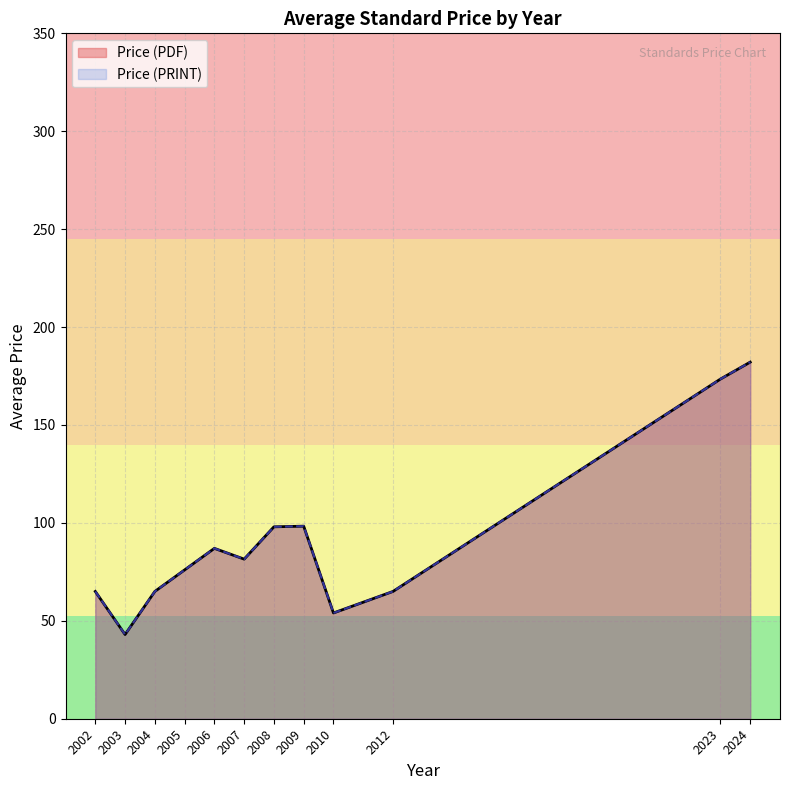

Does the chart display data point markers on the line(s)?

No